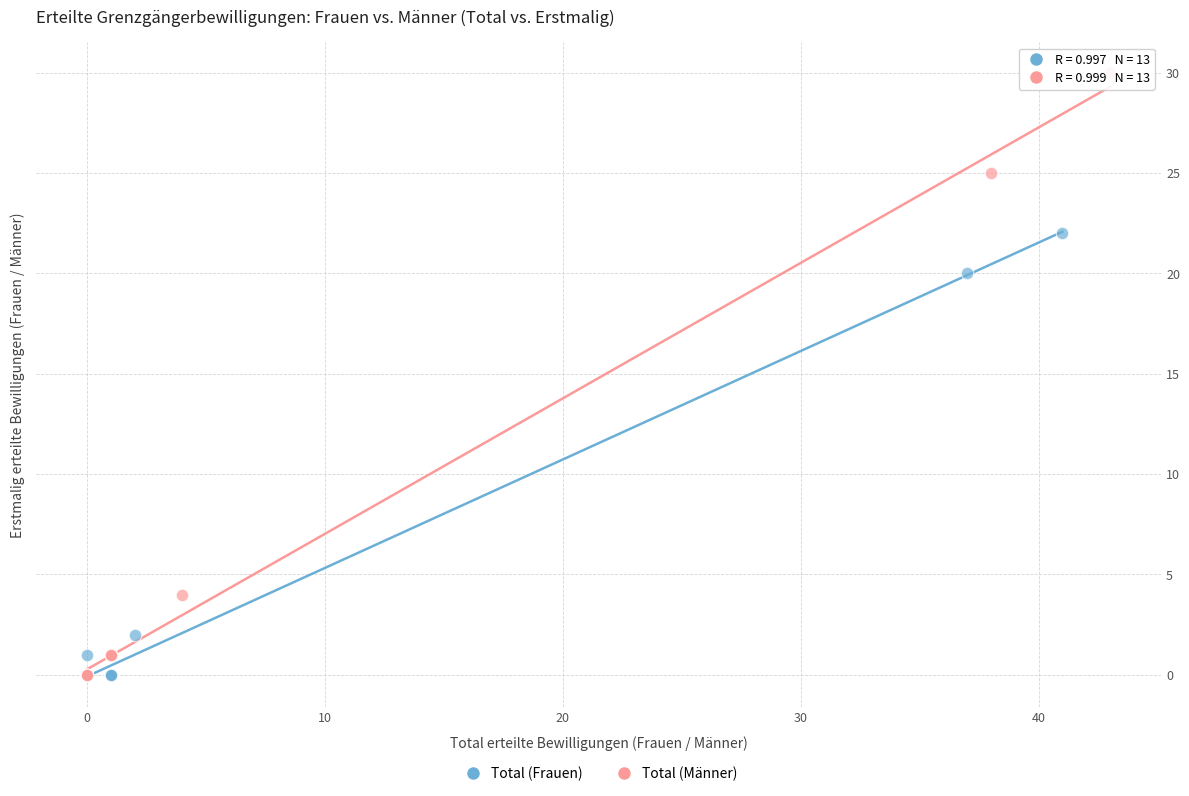

Which series has the largest Y range (max minus min)?

Total (Männer)